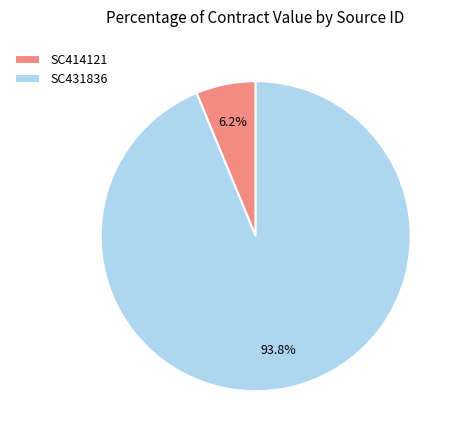

Combined, do SC431836 and SC414121 account for over 50%?

Yes